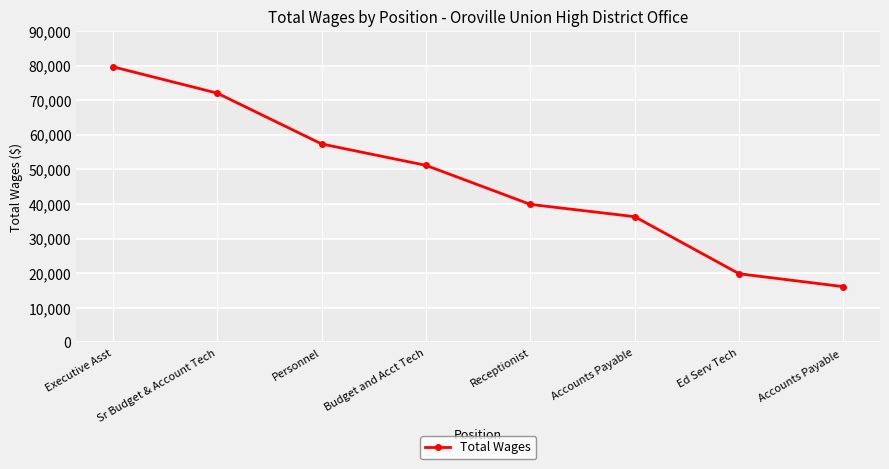

What is the difference between the values at Personnel and Ed Serv Tech?

37490